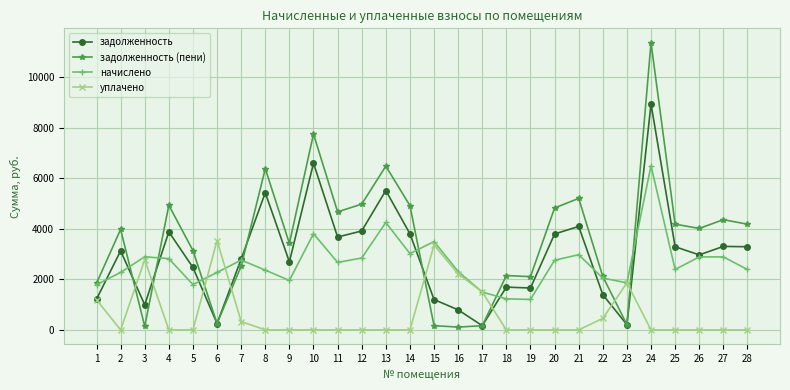

Is it true that задолженность equals 2469.7 at 5?

True